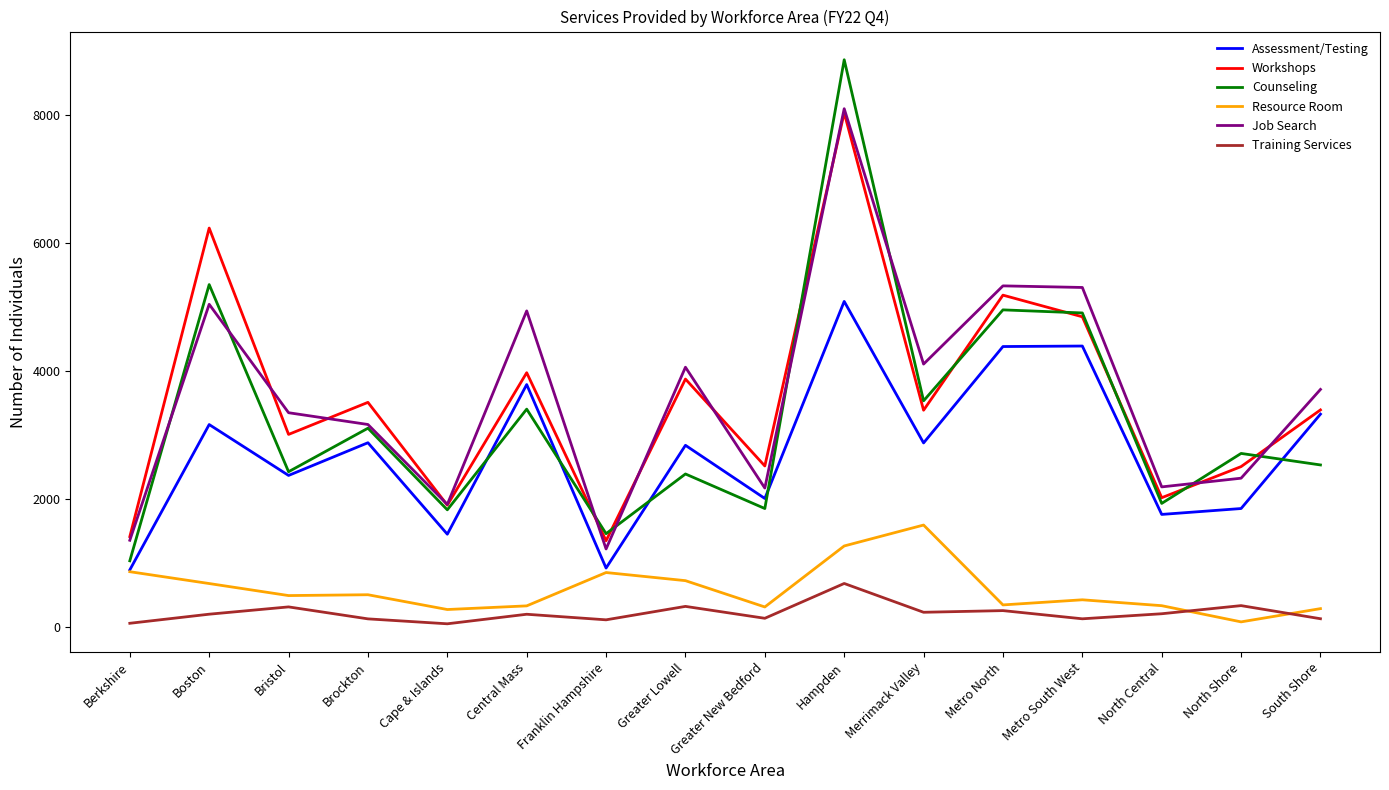

Between Brockton and Merrimack Valley, which series saw the biggest shift?

Resource Room